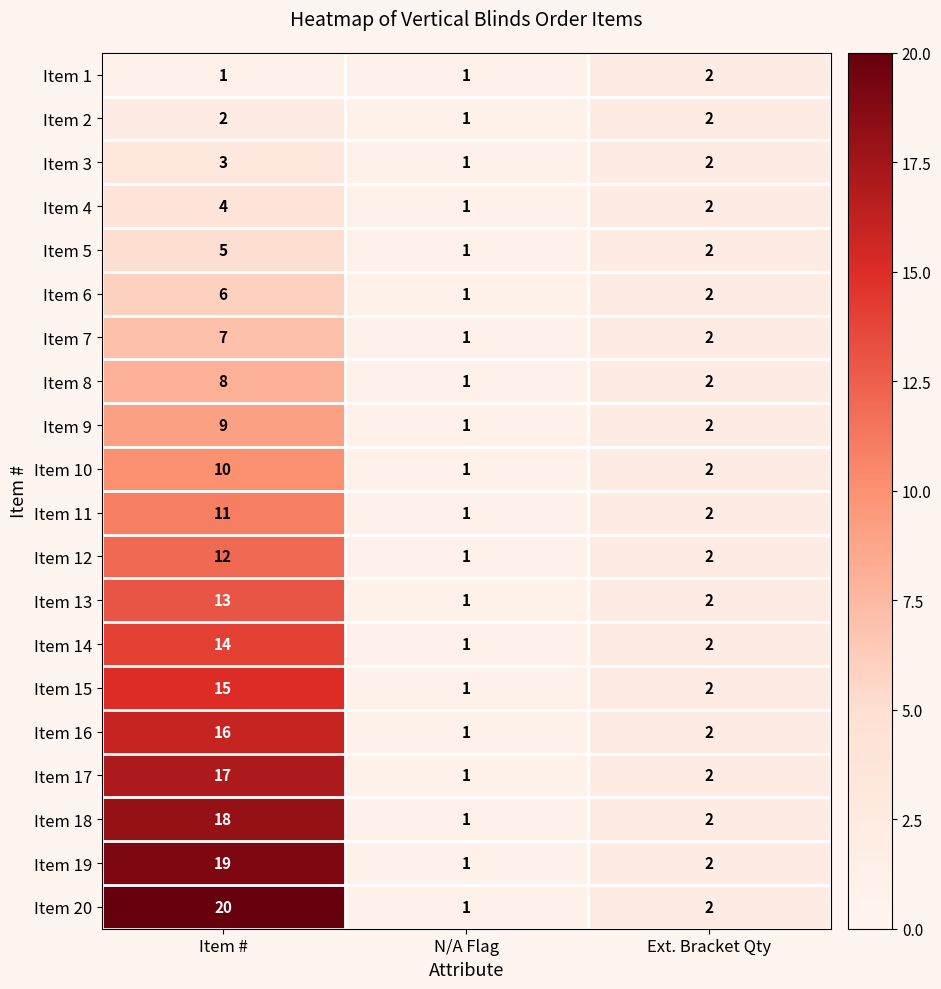

List the labels in order of Item 13 value, smallest first.

N/A Flag, Ext. Bracket Qty, Item #